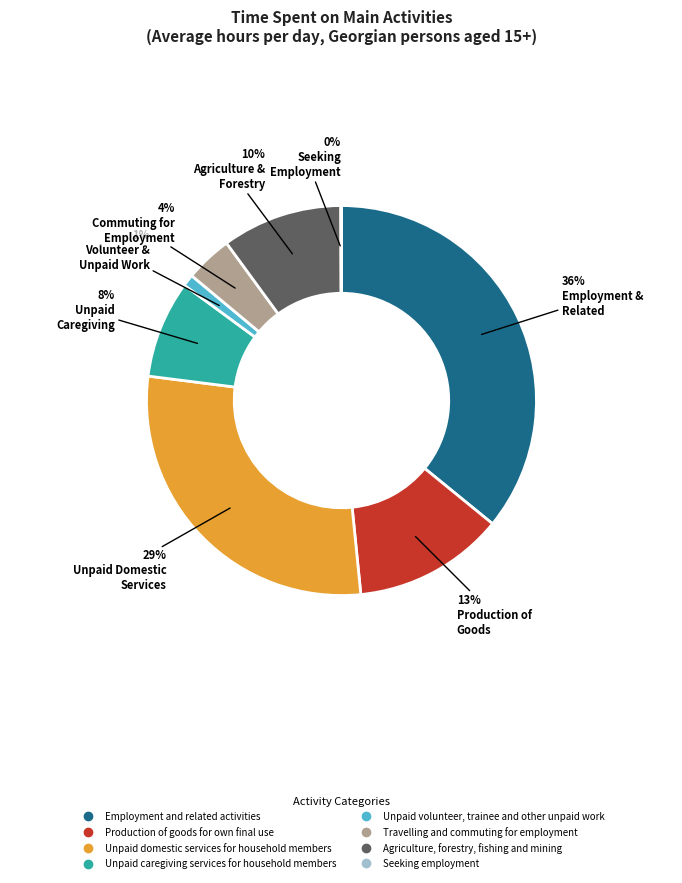

To the nearest percent, what is the average slice percentage?

12%